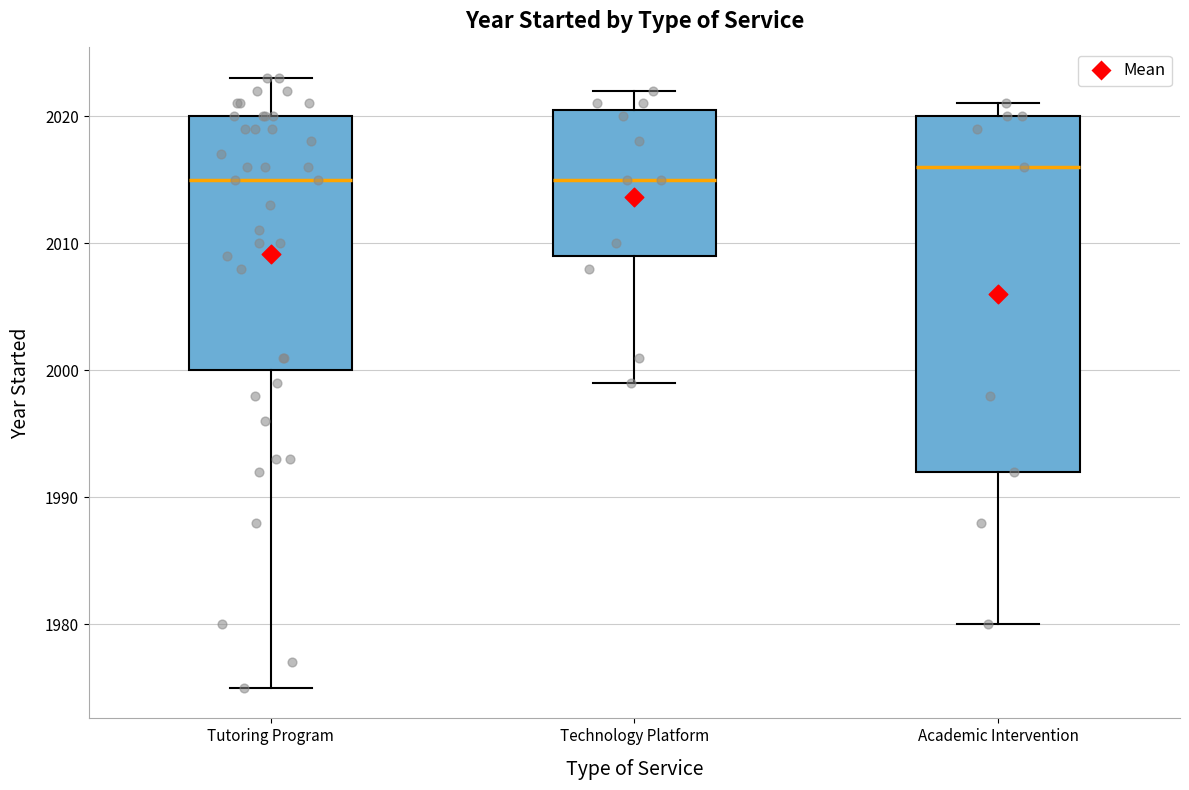

Reading left to right, read every box against the y-axis: the position of its median line, the range the box covers, and the ends of its whiskers. The values are not printed on the chart, so give them approximately, as read against the axis.

Tutoring Program: median 2015, box 2000 to 2020, whiskers 1975 to 2023
Technology Platform: median 2015, box 2009 to 2021, whiskers 1999 to 2022
Academic Intervention: median 2016, box 1992 to 2020, whiskers 1980 to 2021